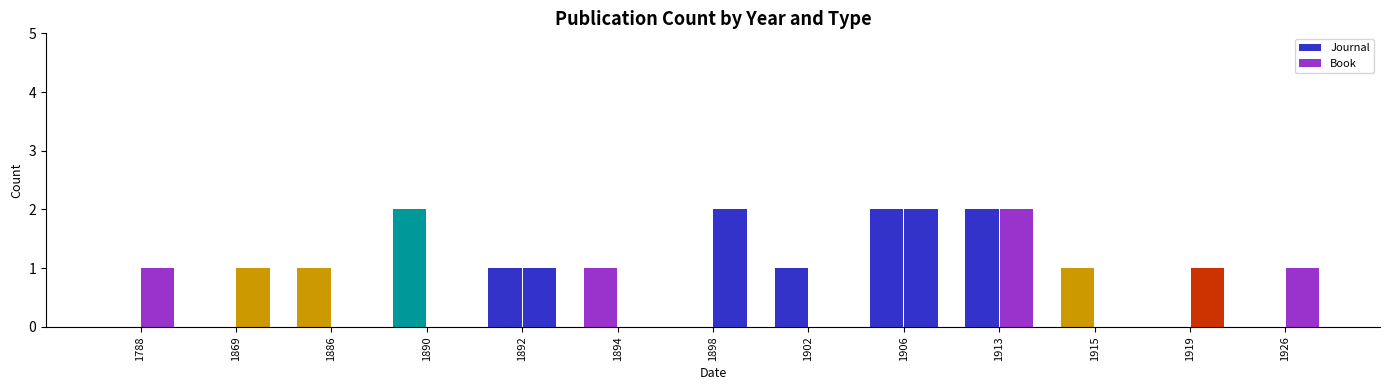

Reading left to right, transcribe all the data shown in this chart.

Journal: 0	0	1	2	1	1	0	1	2	2	1	0	0
Book: 1	1	0	0	1	0	2	0	2	2	0	1	1